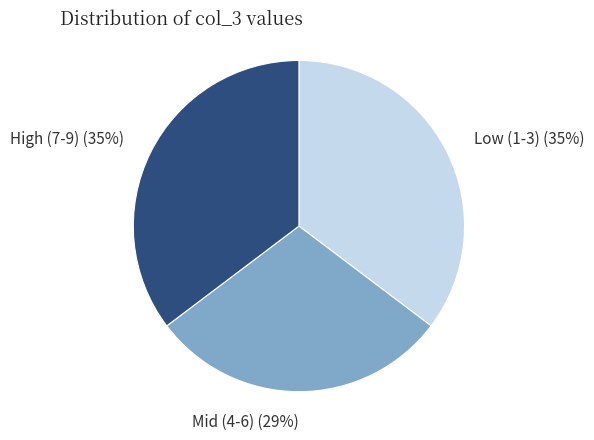

To the nearest percent, what percentage of the pie is Mid (4-6) (29%)?

29%